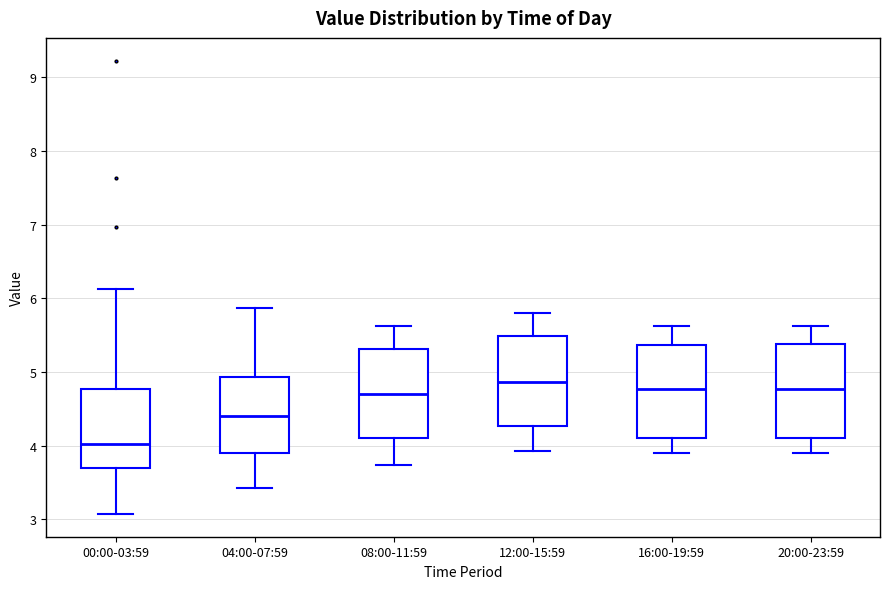

Reading left to right, transcribe this box plot: for each box, give where its median line is, the range the box spans, and where its two whiskers end, as read against the y-axis. The values are not printed on the chart, so give them approximately, as read against the axis.

00:00-03:59: median 4.0, box 3.7 to 4.8, whiskers 3.1 to 6.1
04:00-07:59: median 4.4, box 3.9 to 4.9, whiskers 3.4 to 5.9
08:00-11:59: median 4.7, box 4.1 to 5.3, whiskers 3.7 to 5.6
12:00-15:59: median 4.9, box 4.3 to 5.5, whiskers 3.9 to 5.8
16:00-19:59: median 4.8, box 4.1 to 5.4, whiskers 3.9 to 5.6
20:00-23:59: median 4.8, box 4.1 to 5.4, whiskers 3.9 to 5.6